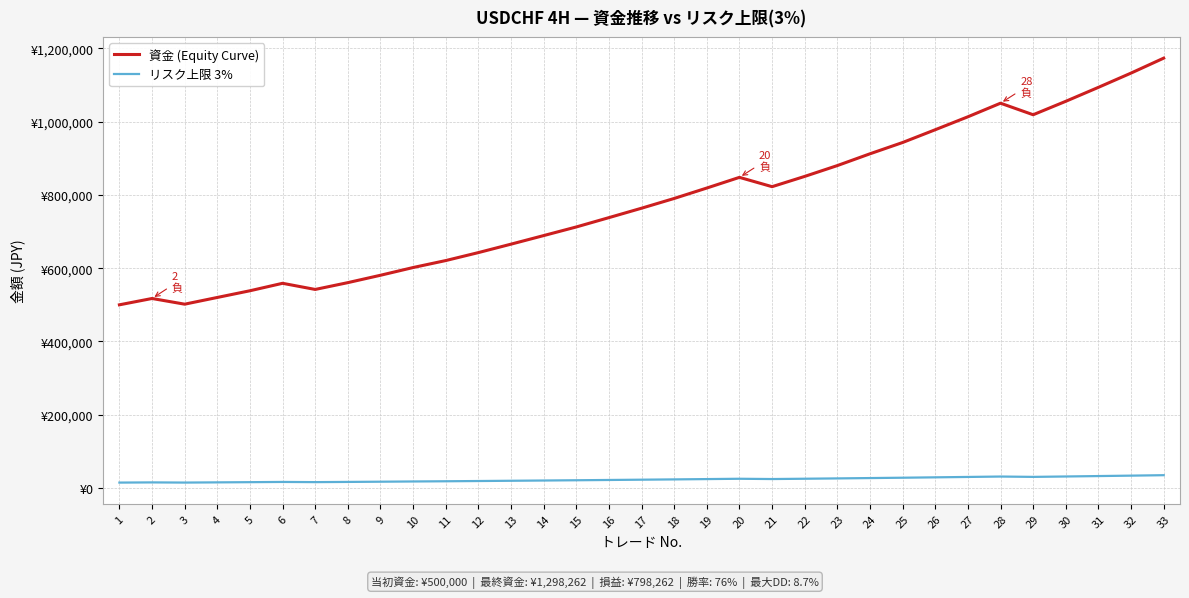

What are all the series names shown in the legend?

資金 (Equity Curve), リスク上限 3%